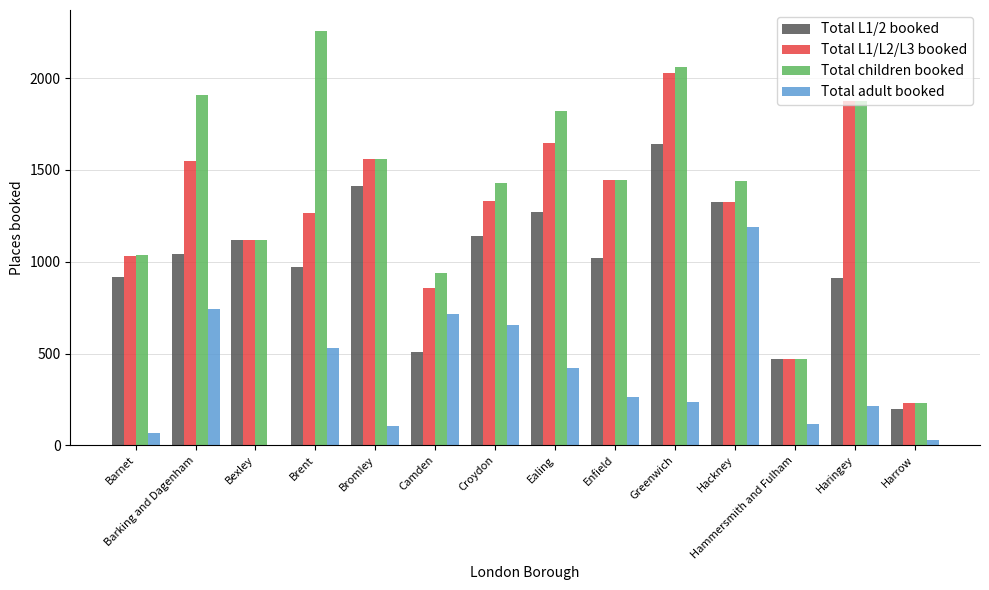

What is the maximum value for Total adult booked?

1189